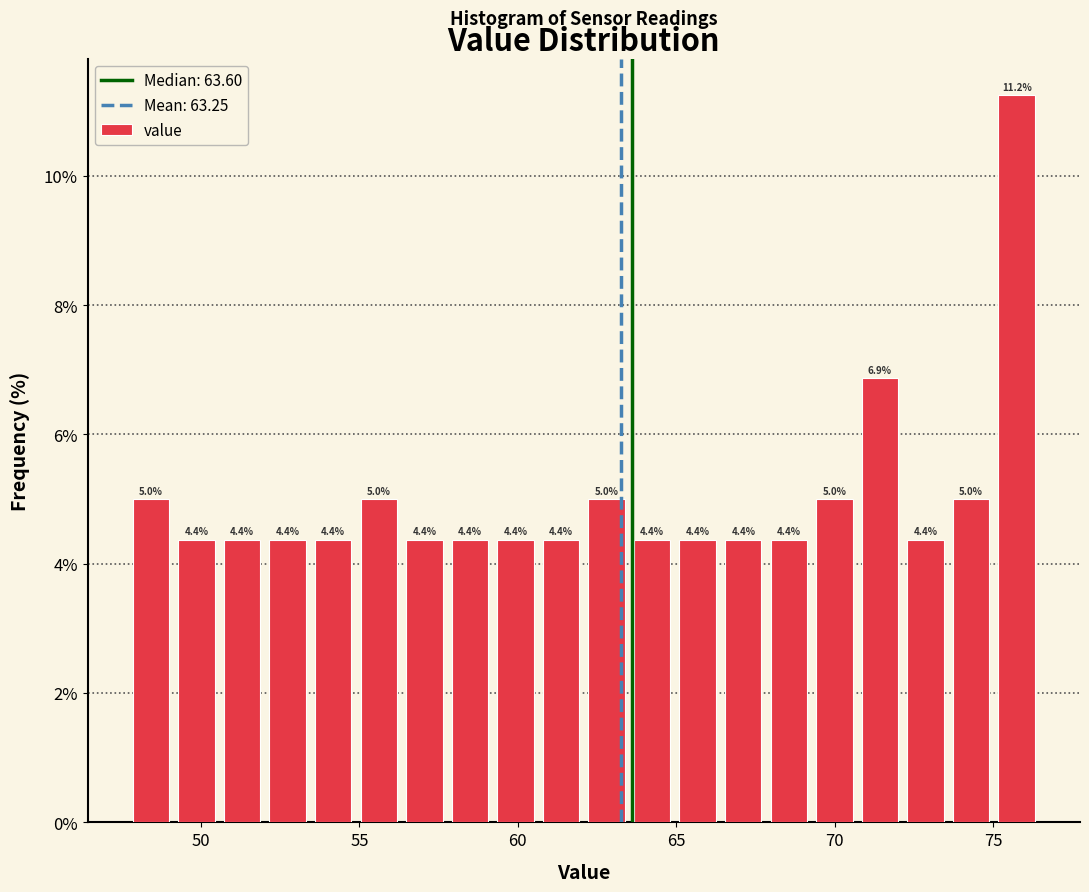

Around what value on the x-axis is the tallest bar? Give the approximate position of its centre, as read against the axis.

75.5